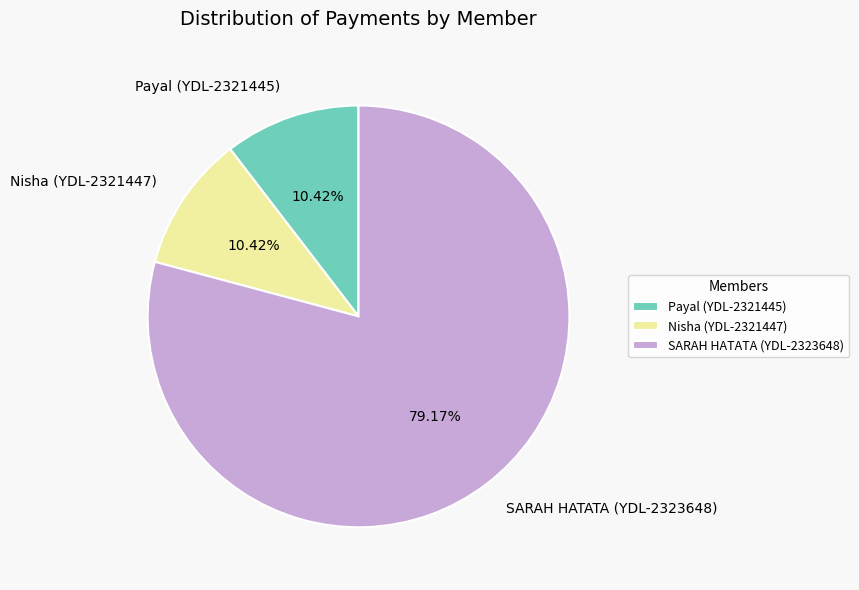

Is the sum of SARAH HATATA (YDL-2323648) and Payal (YDL-2321445) greater than half?

Yes